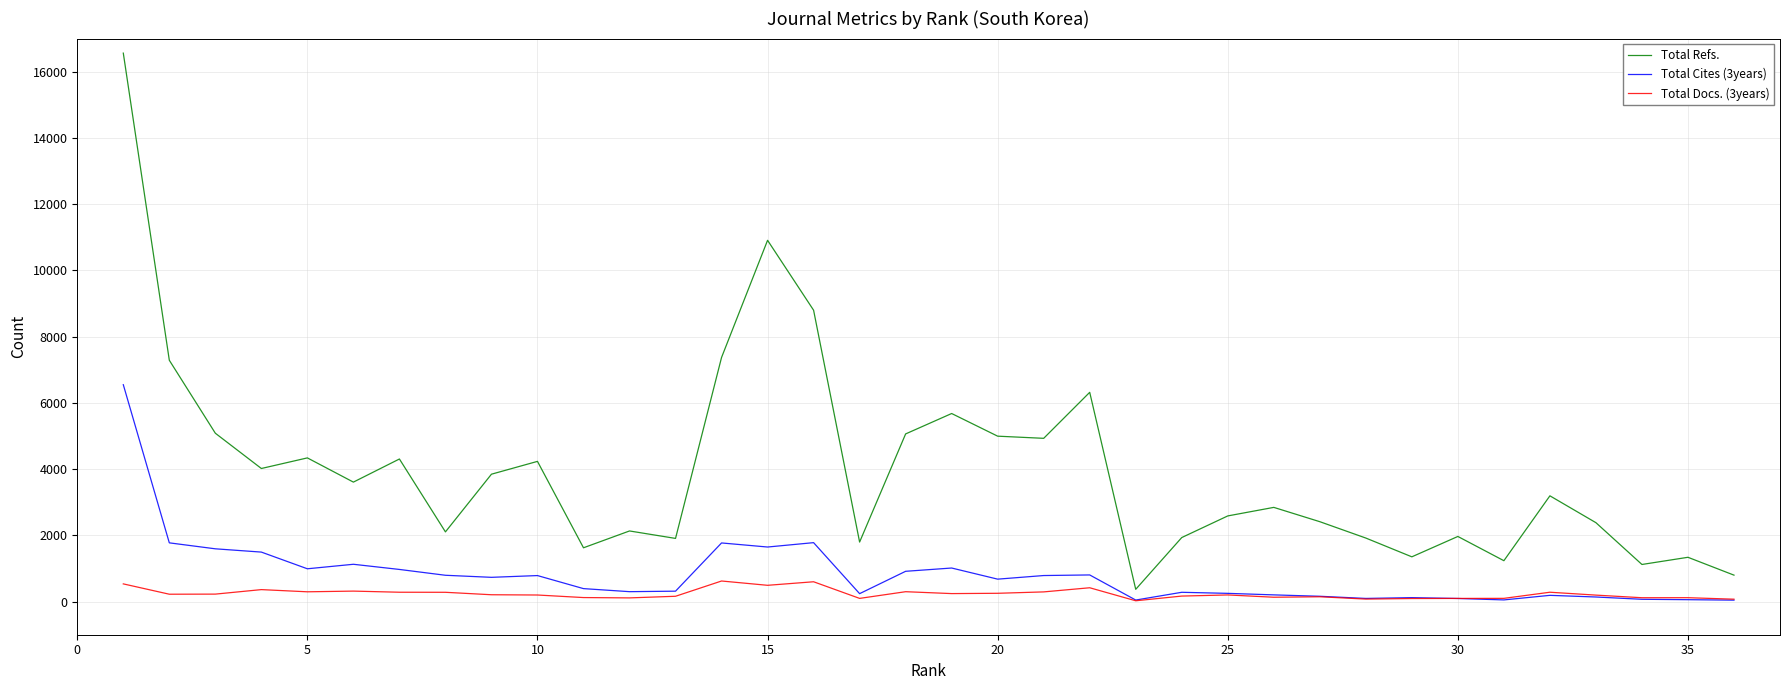

What is the sum of all Total Refs. values?

142377